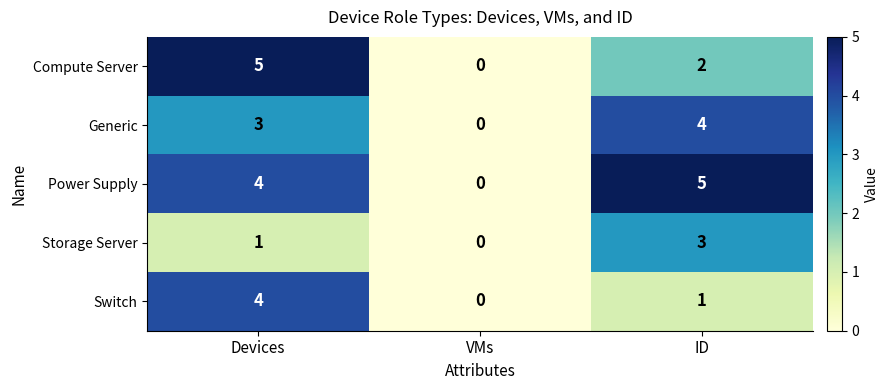

What is the total value across all series at Devices?

17